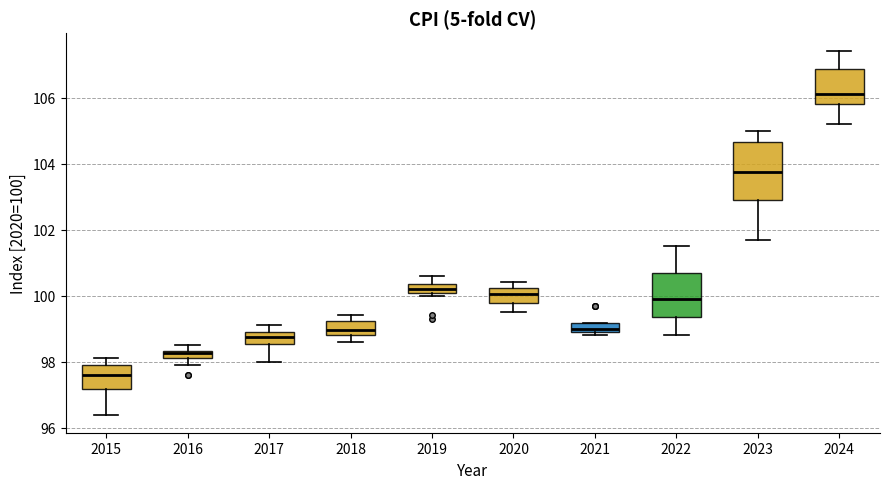

Where does the upper whisker of the box at x = 2022 end on the y-axis? The values are not printed on the chart, so give them approximately, as read against the axis.

101.6